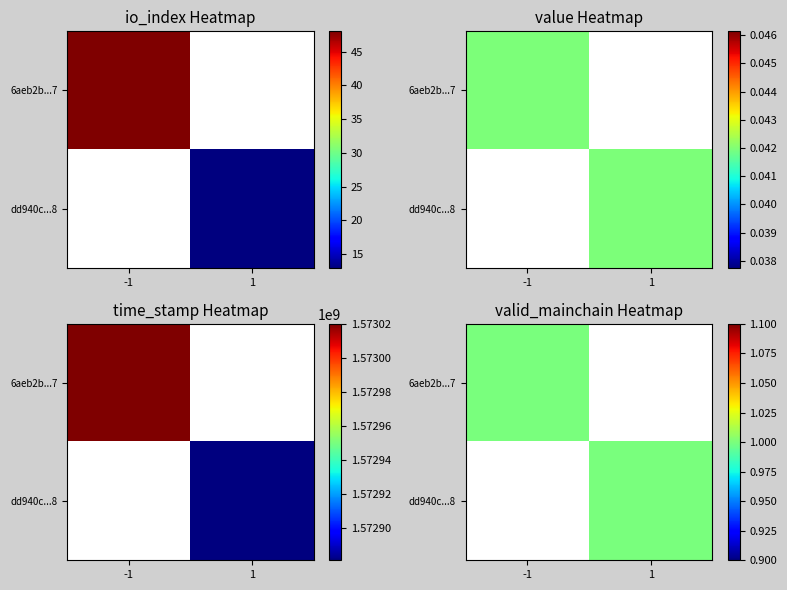

What is the sum of the dd940cd595040b0e9cdea2815b9544f3edc2598 values at valid_mainchain and direction?

2.0